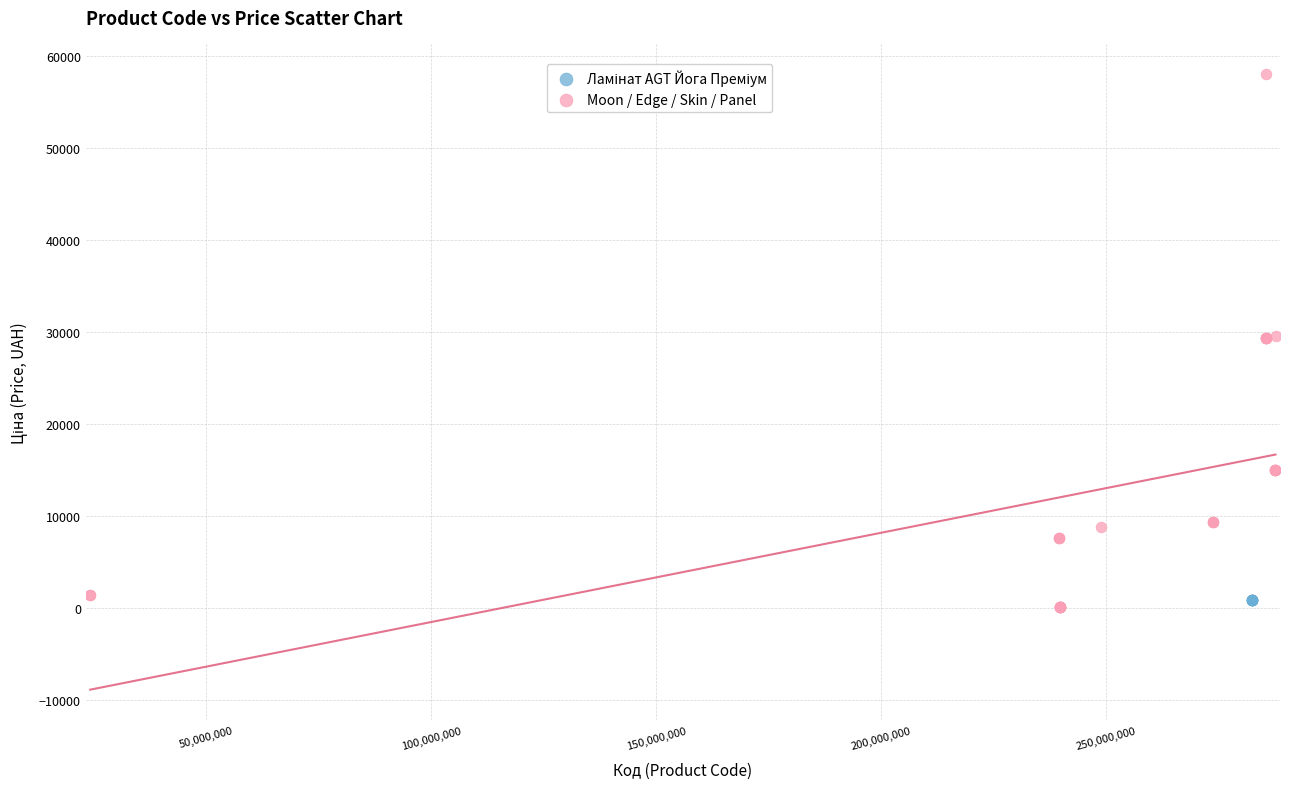

Which series contains the highest Y value?

Moon / Edge / Skin / Panel